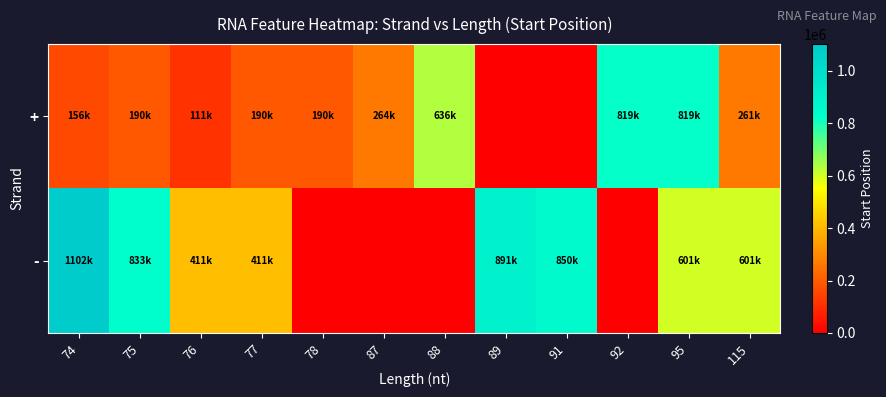

Rank the series at 76 from lowest to highest value.

+, -